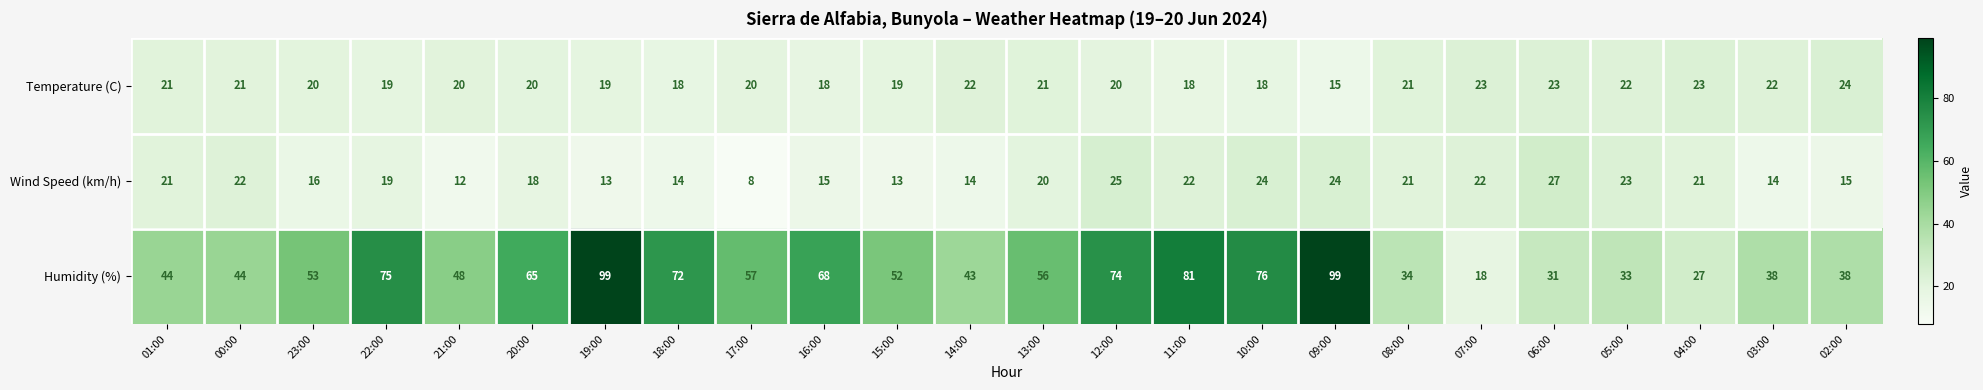

What is the minimum value shown in the chart?

8